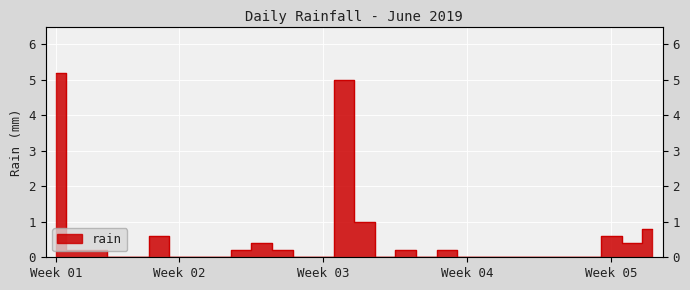

Reading left to right, list all the values displayed in this chart.

5.2	0.2	0.2	0.0	0.0	0.6	0.0	0.0	0.0	0.2	0.4	0.2	0.0	0.0	5.0	1.0	0.0	0.2	0.0	0.2	0.0	0.0	0.0	0.0	0.0	0.0	0.0	0.6	0.4	0.8